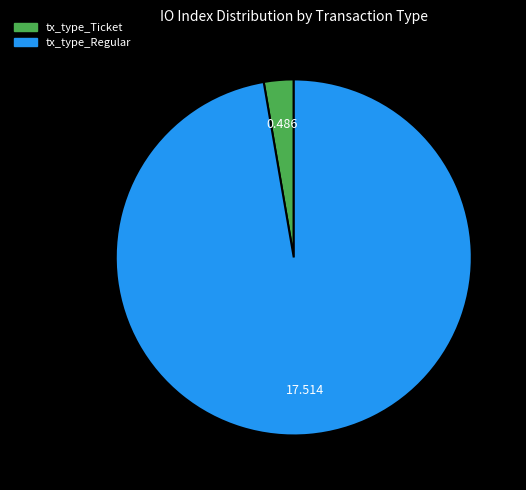

Rank the categories by value from highest to lowest.

tx_type_Regular, tx_type_Ticket